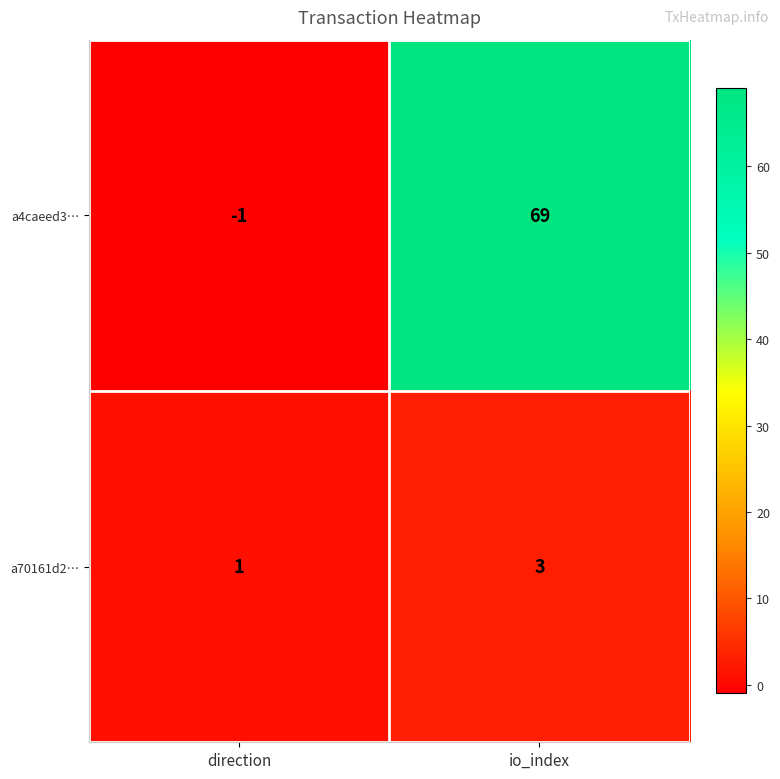

What is the greatest value displayed?

69